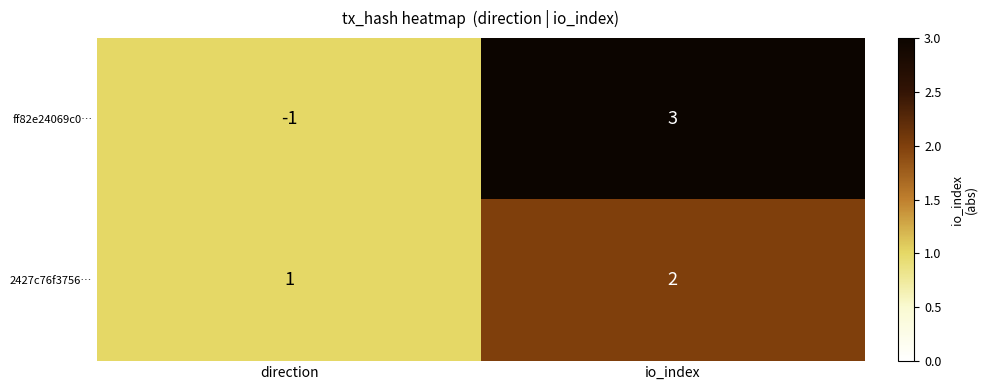

Reading right to left, what are all the values shown in this chart?

ff82e24069c0…: io_index=3	direction=-1
2427c76f3756…: io_index=2	direction=1